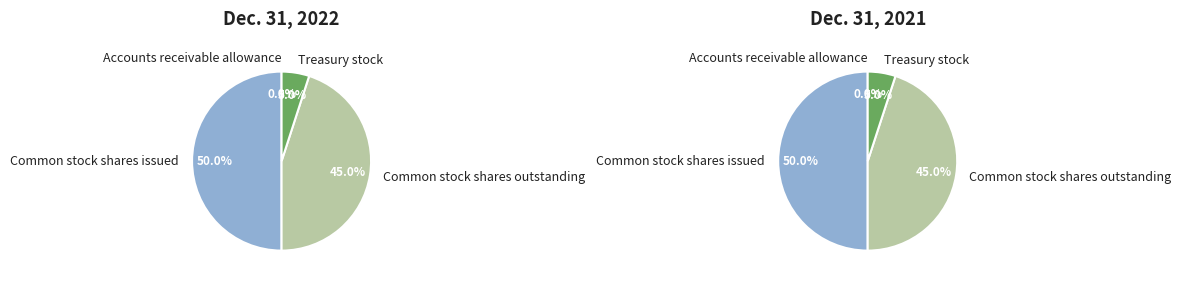

What percentage is the Common stock shares outstanding slice, to the nearest percent?

45%